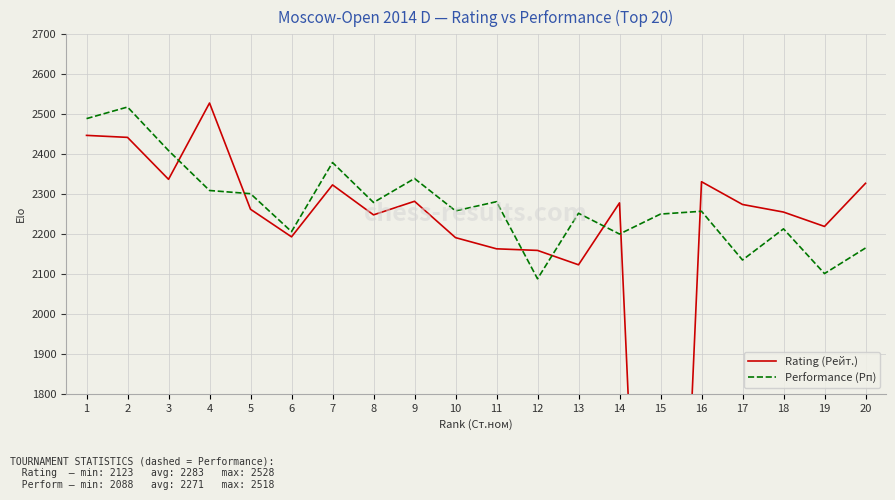

Reading left to right, what are all the values shown in this chart?

Rating (Рейт.): 1=2447	2=2442	3=2337	4=2528	5=2262	6=2193	7=2323	8=2248	9=2282	10=2191	11=2163	12=2159	13=2123	14=2278	15=0	16=2331	17=2274	18=2255	19=2219	20=2327
Performance (Рп): 1=2489	2=2518	3=2409	4=2309	5=2301	6=2206	7=2379	8=2279	9=2339	10=2258	11=2281	12=2088	13=2252	14=2200	15=2250	16=2257	17=2135	18=2213	19=2101	20=2165